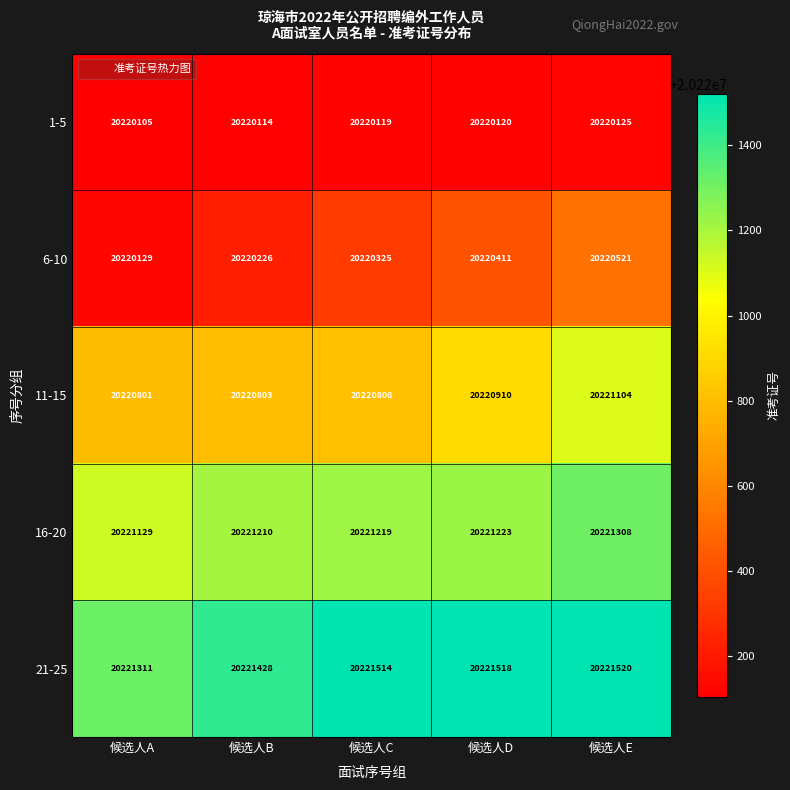

Which series has the largest total across all categories?

21-25